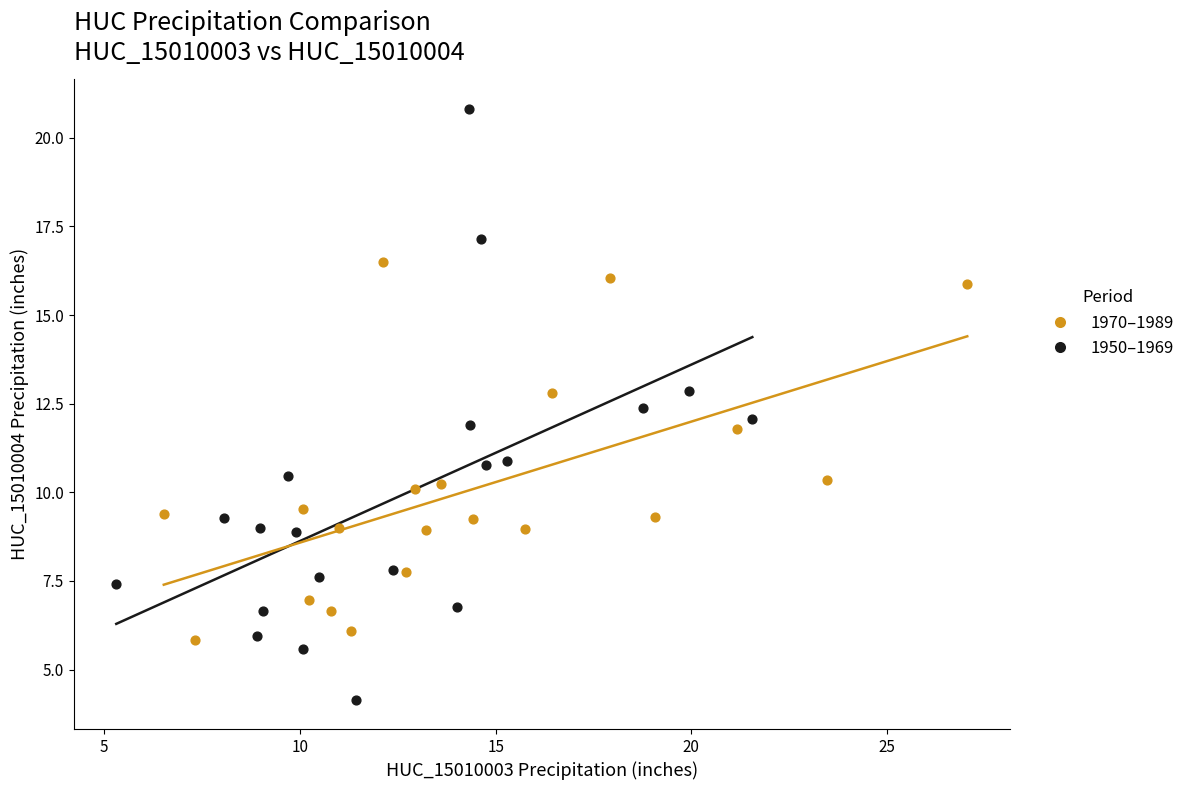

Which series reaches the maximum Y coordinate?

1950–1969